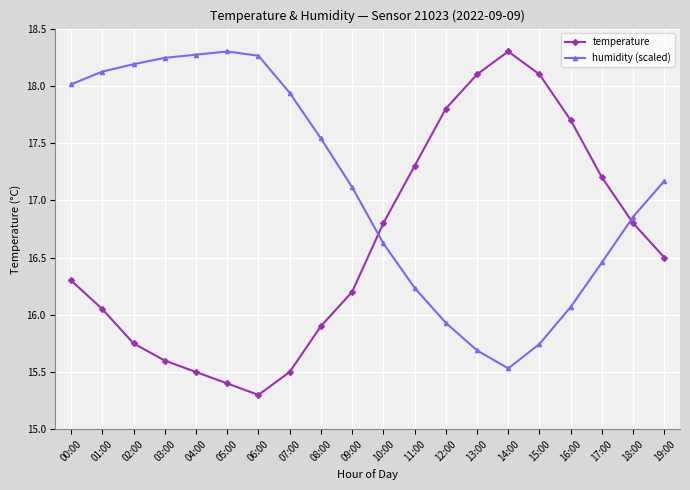

How many values in the humidity (scaled) series exceed 17?

11